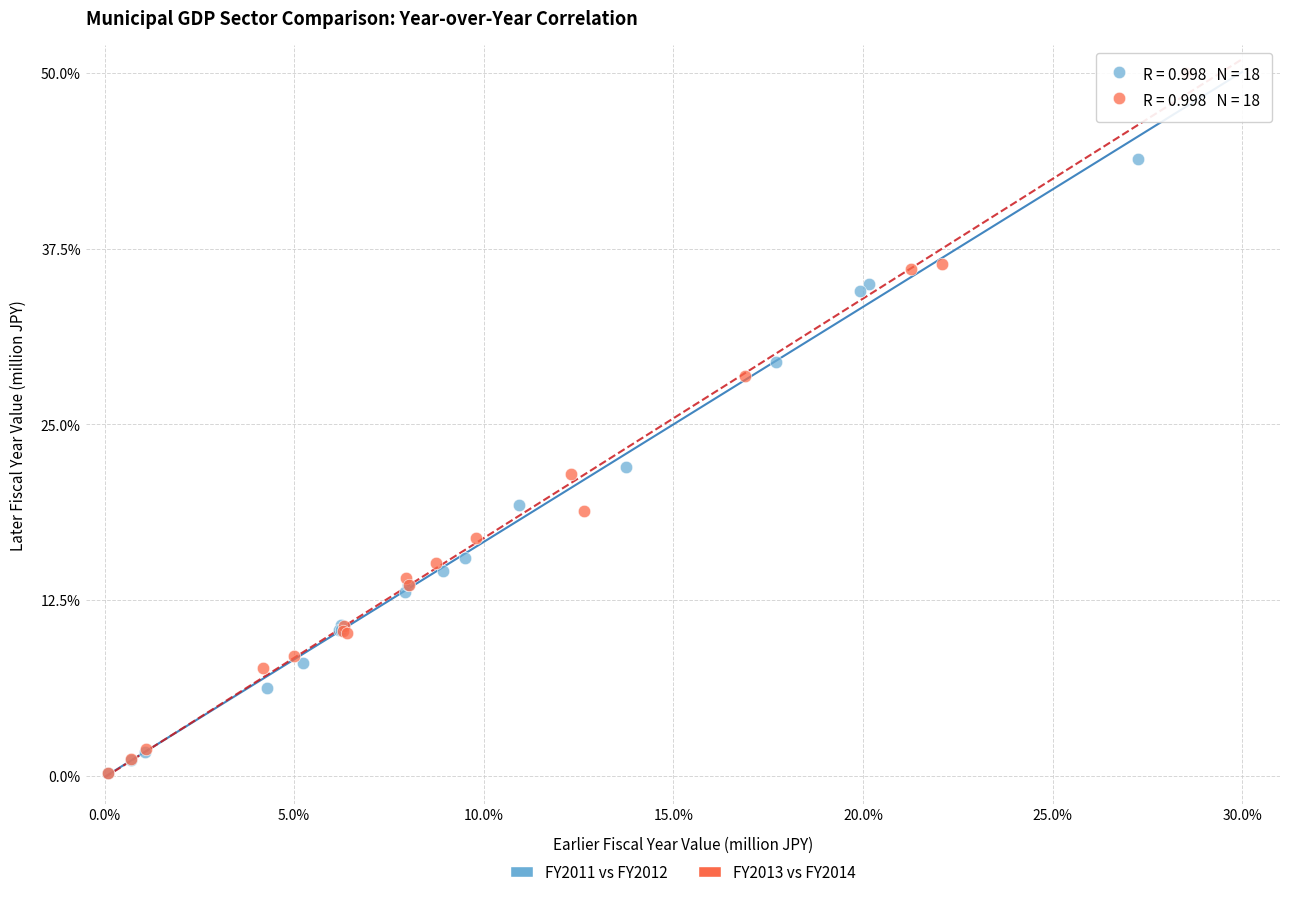

Which series contains the highest Y value?

FY2013 vs FY2014